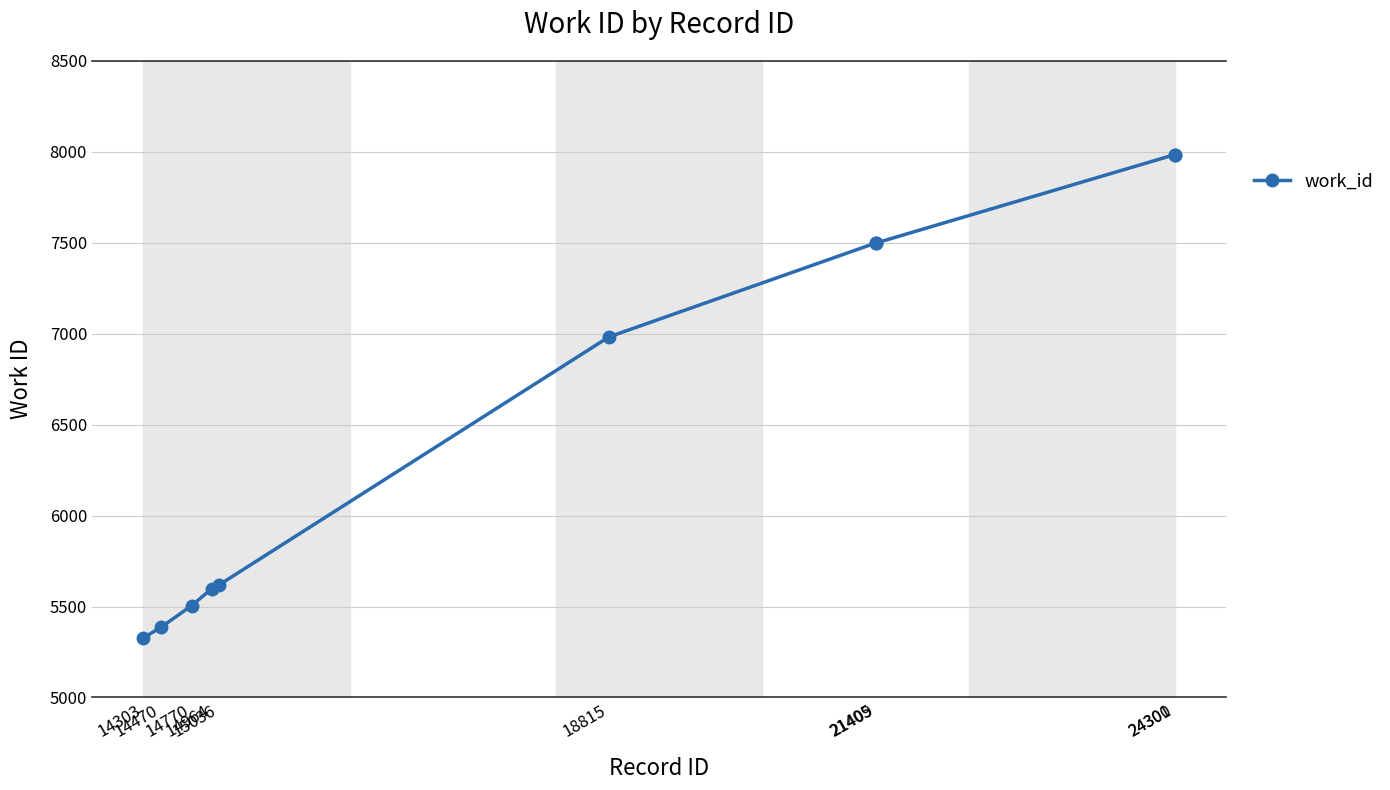

What is the sum of all values?

65383